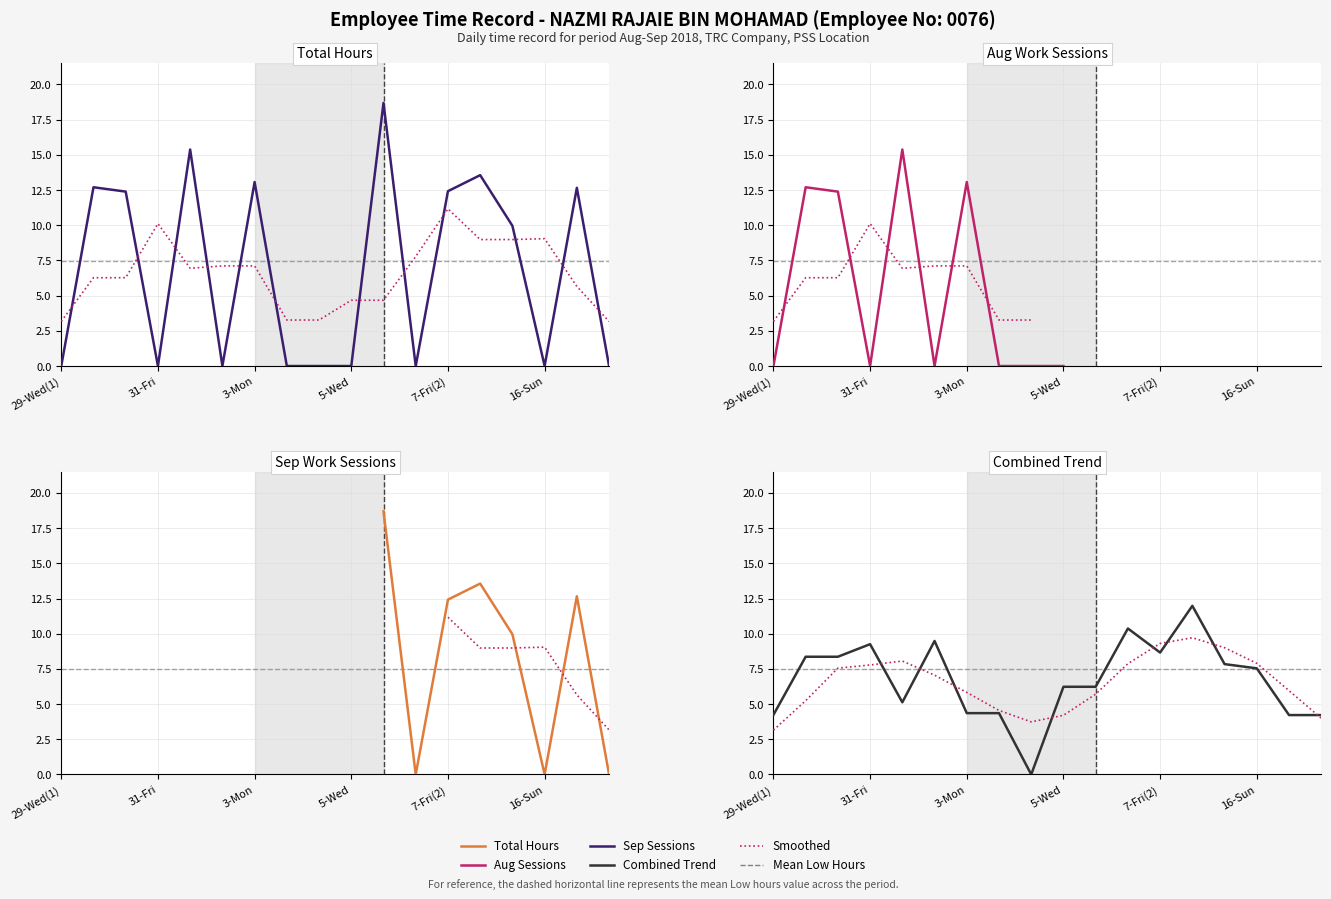

True or false: the data has more than 2 interior local peaks.

True